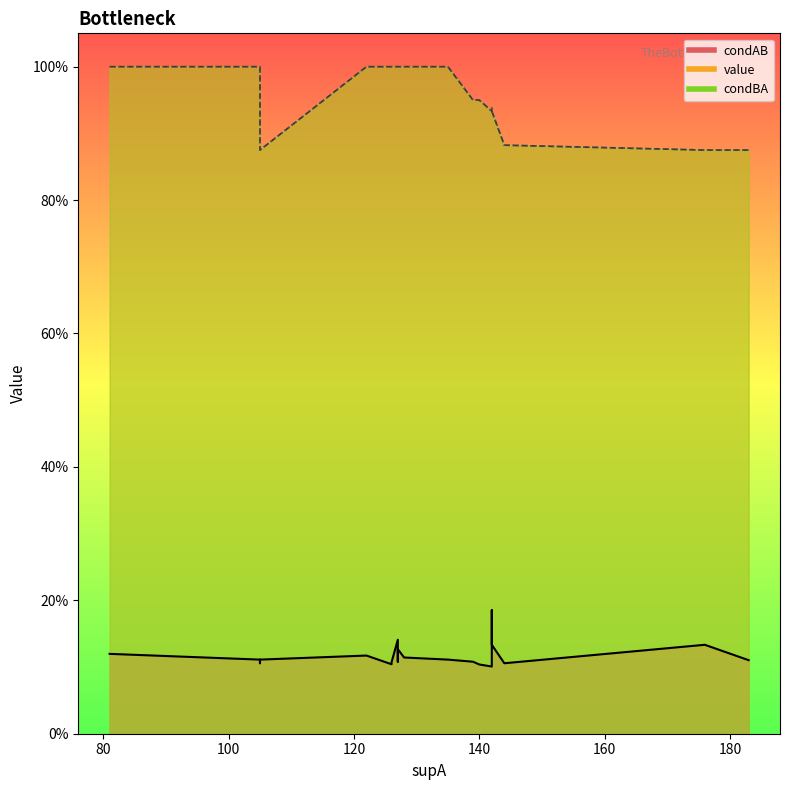

Is the value of condBA at 105 greater than the value of condAB at 176?

Yes